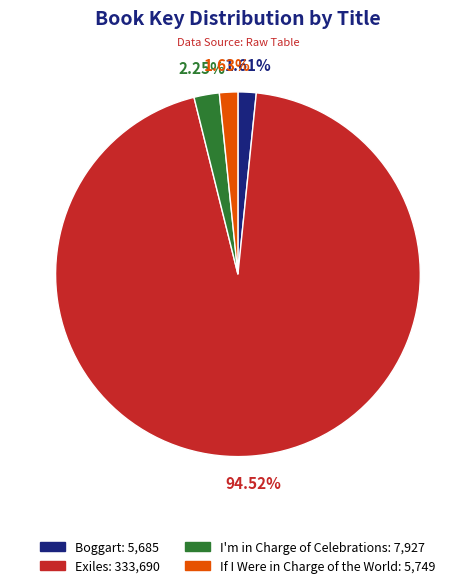

Which category has the biggest portion of the pie?

Exiles